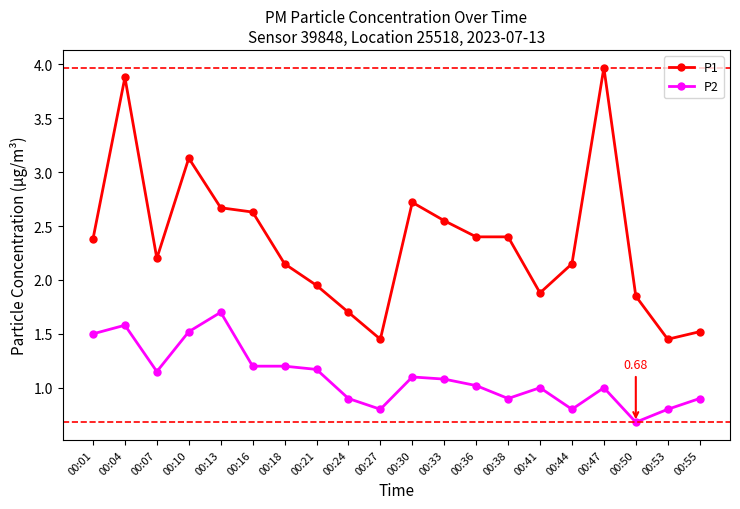

Rank the series by their maximum value, from lowest to highest.

P2, P1